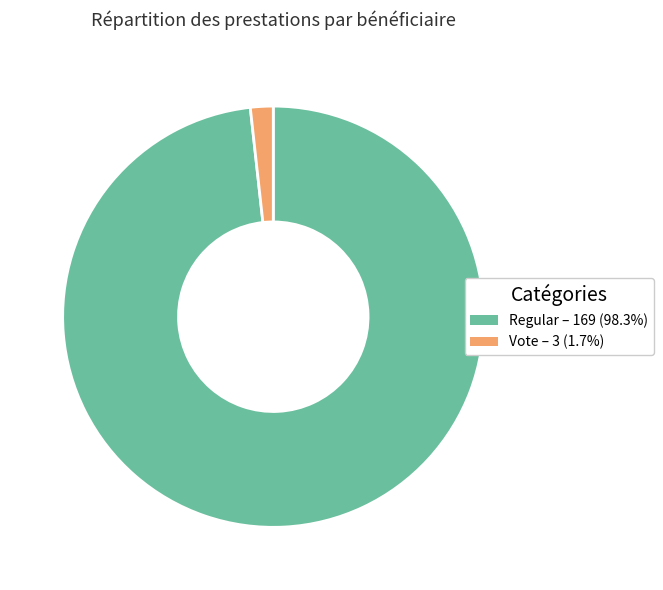

Which category has the smallest portion of the pie?

Vote